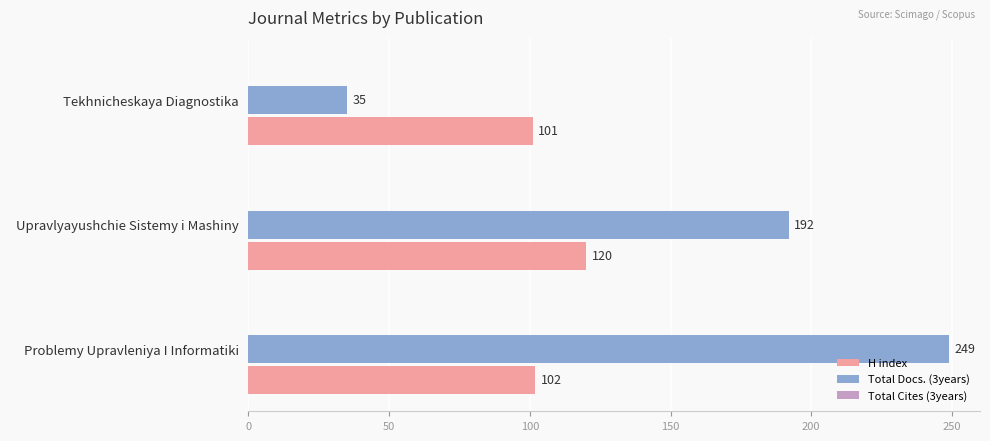

List the series in order of their peak value, highest first.

Total Docs. (3years), H index